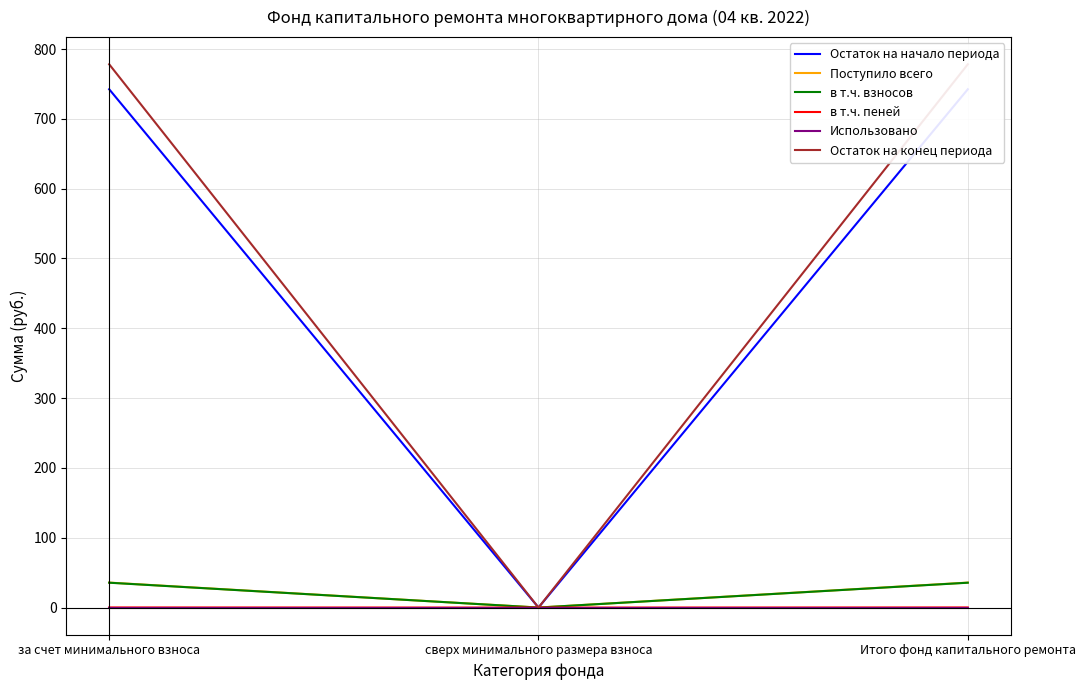

What is the total value across all series at Итого фонд капитального ремонта?

1592.1